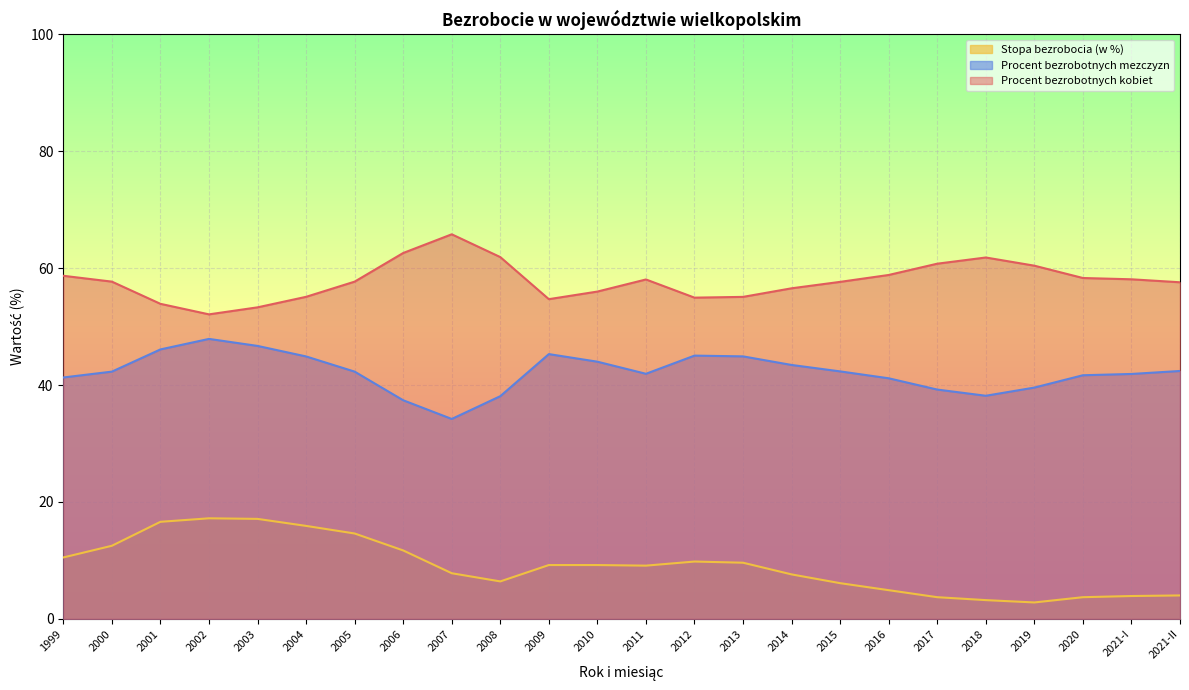

How many categories are shown in the chart?

24